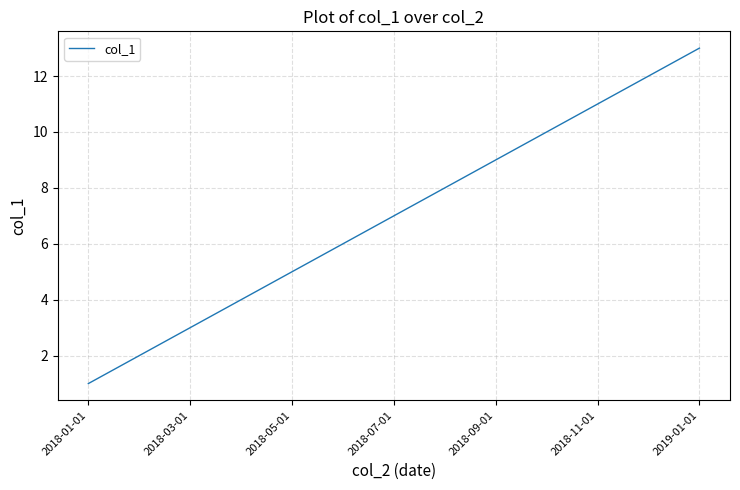

What is the maximum value shown in the chart?

13